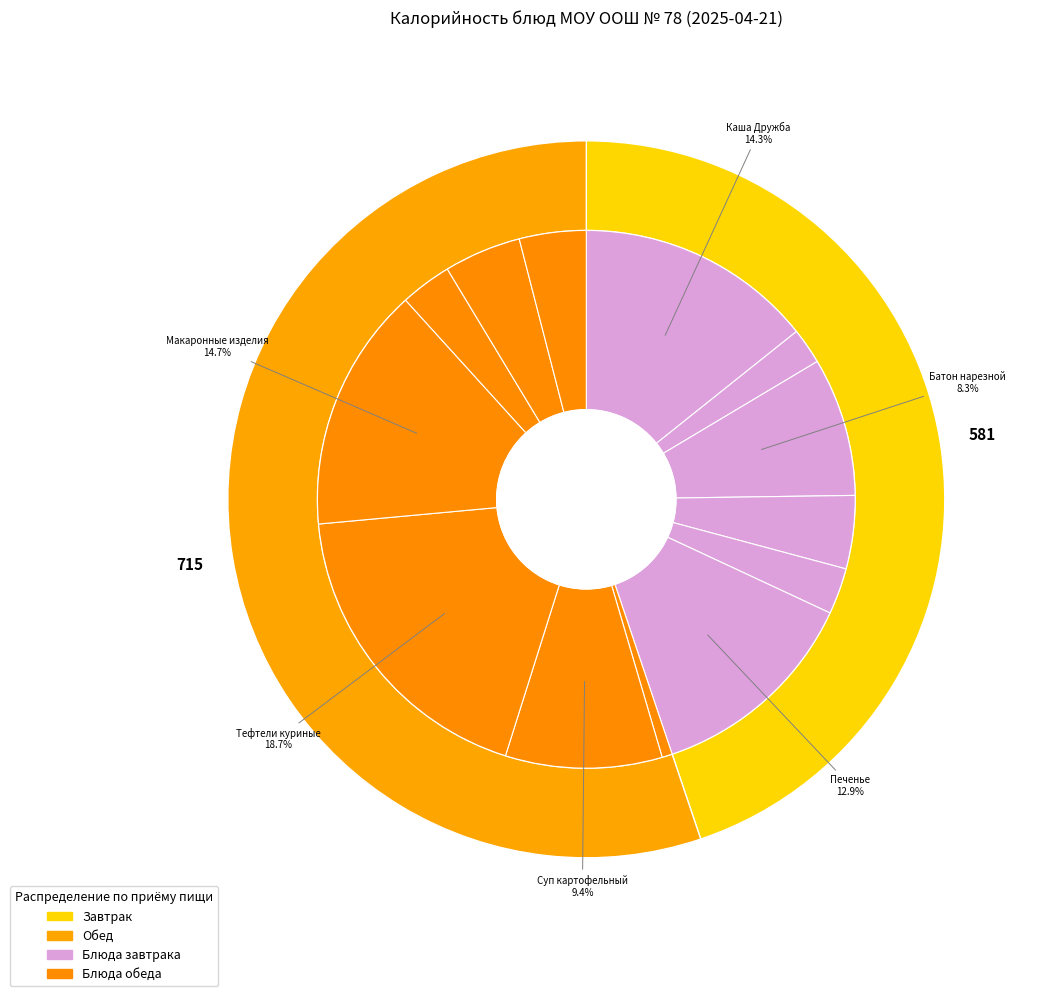

Is it true that Батон нарезной is 1% of the pie?

False